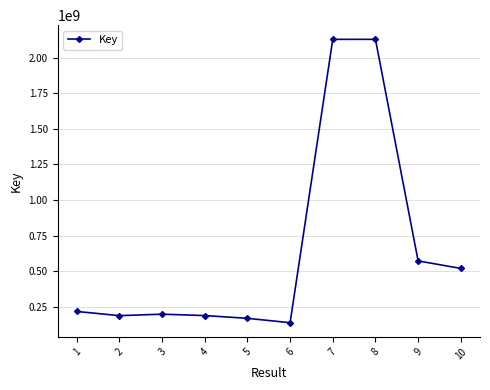

How many lines are shown in the chart?

1